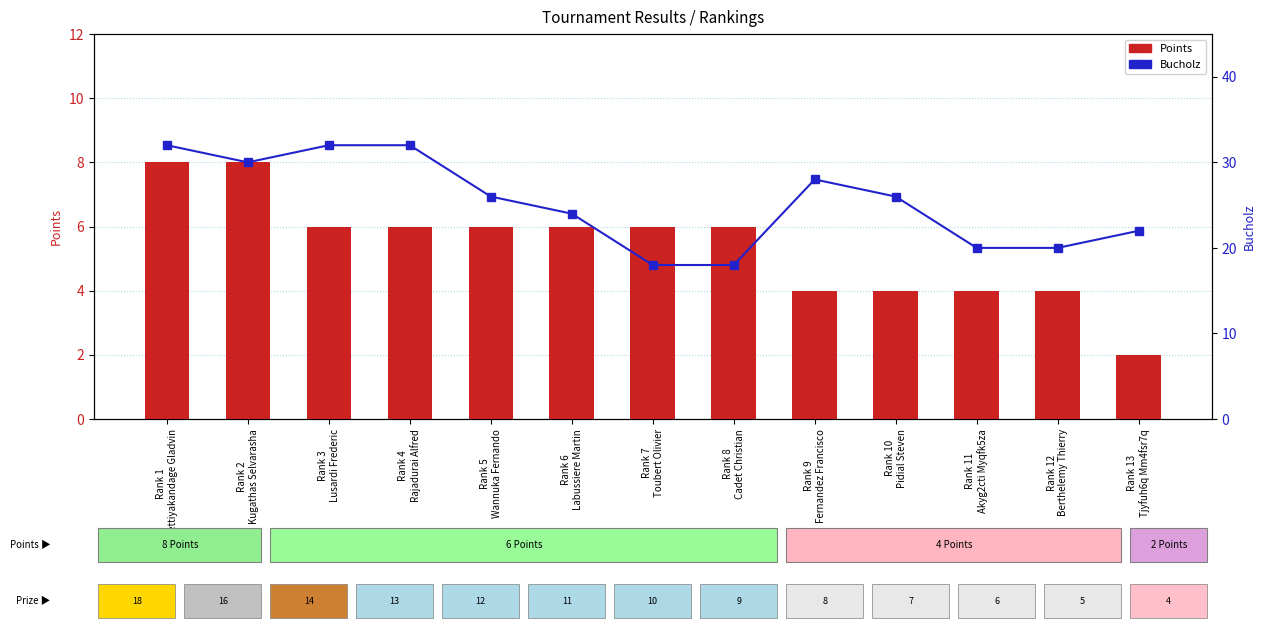

Does the chart contain any negative values?

No